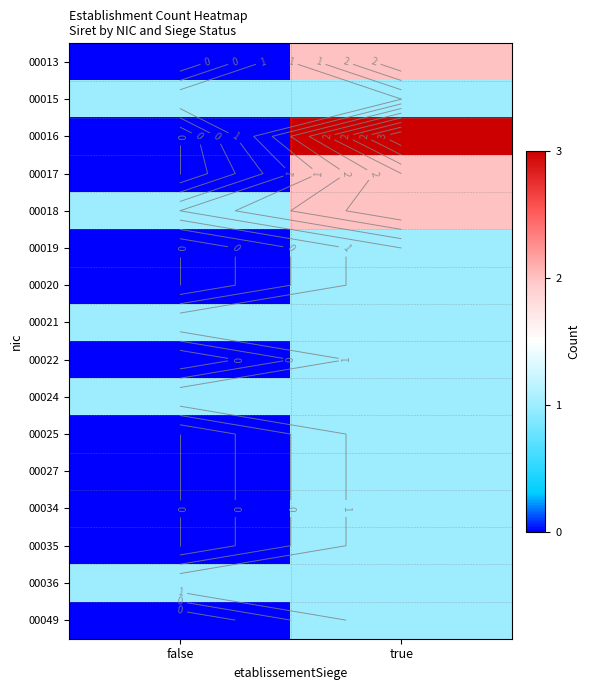

What is the difference between the highest and lowest values at true?

2